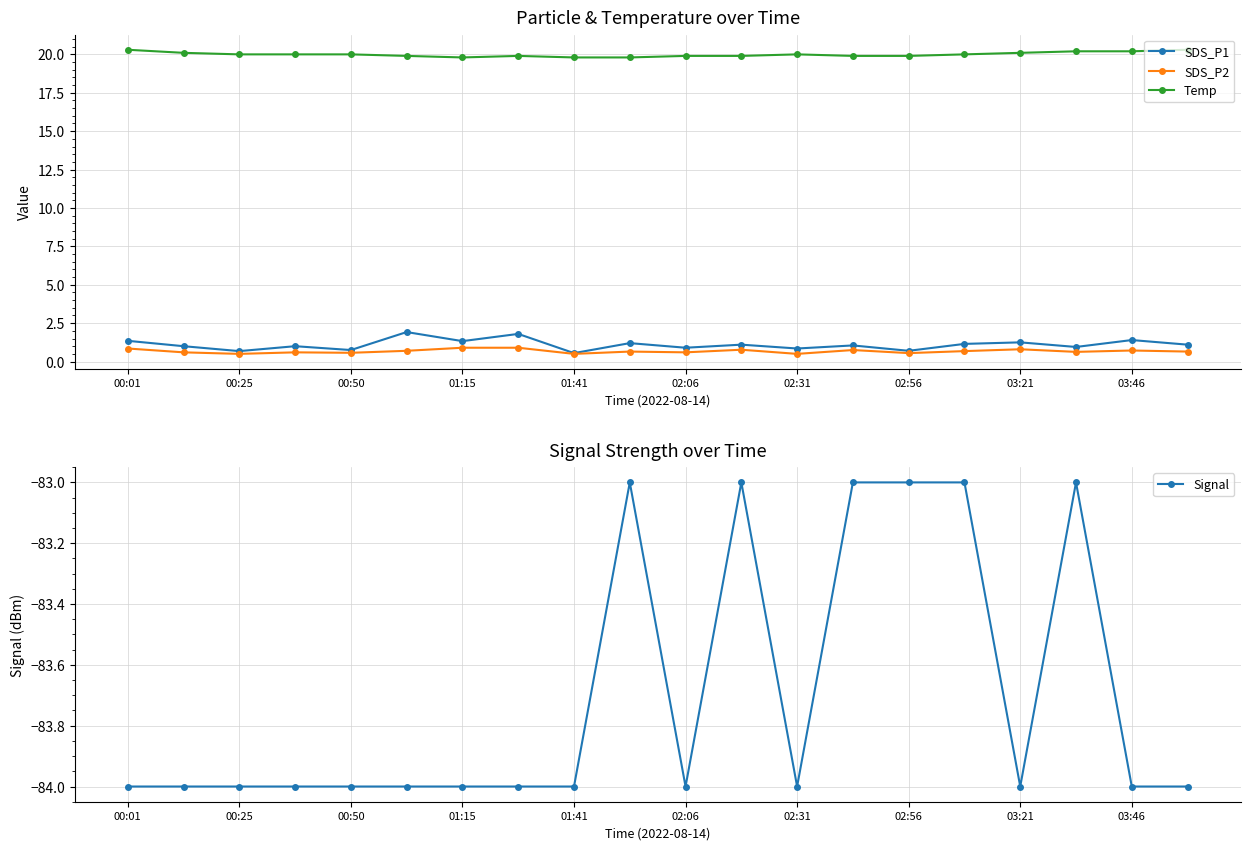

What are all the series names shown in the legend?

SDS_P1, SDS_P2, Temp, Signal